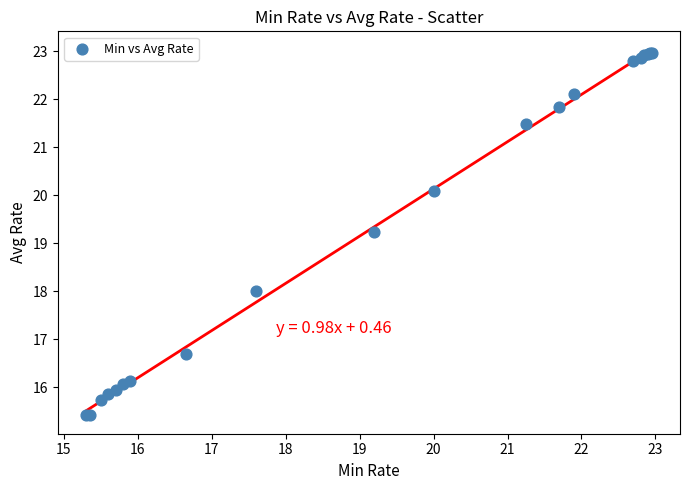

What Y value in the scatter plot is closest to 19?

19.2